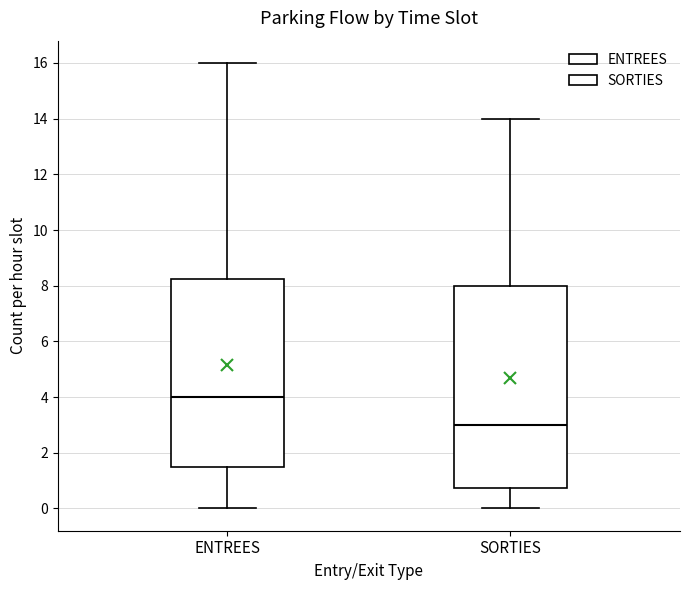

Which box has the lowest median line?

SORTIES